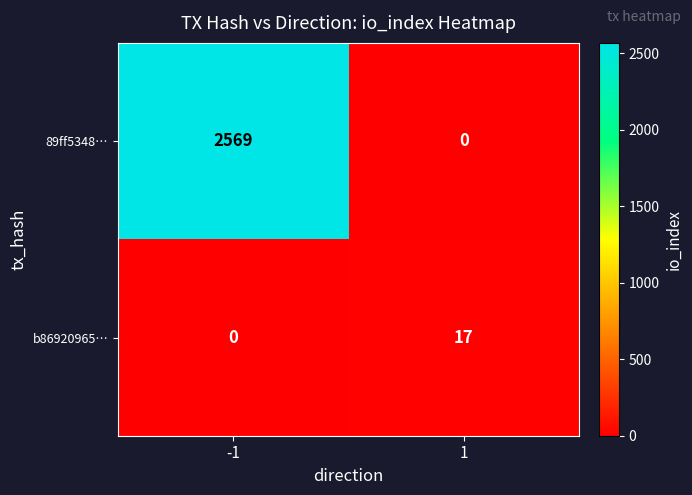

Reading left to right, list all the values displayed in this chart.

89ff5348…: 2569	0
b86920965…: 0	17